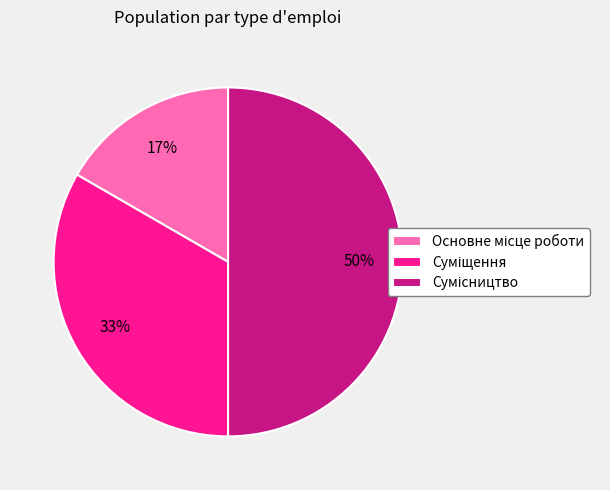

To the nearest percent, what is the difference between the largest and smallest slice percentages?

33%